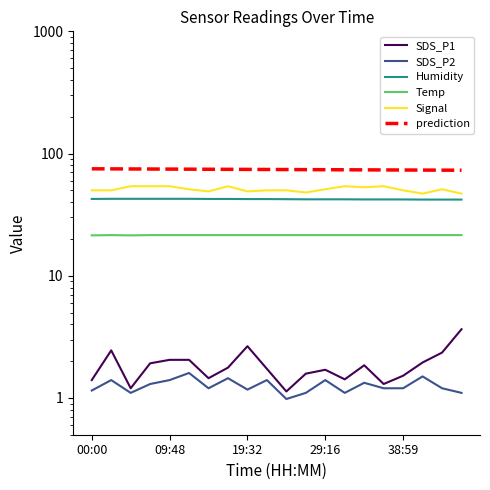

True or false: SDS_P2 and Signal cross at least once.

False